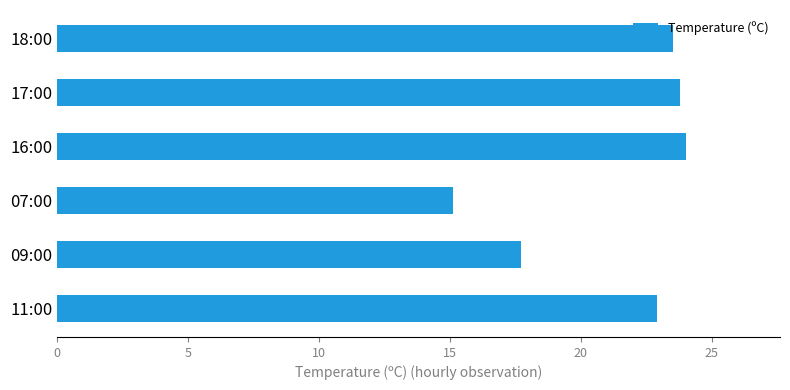

The value at 07:00 is 9.3. True or false?

False